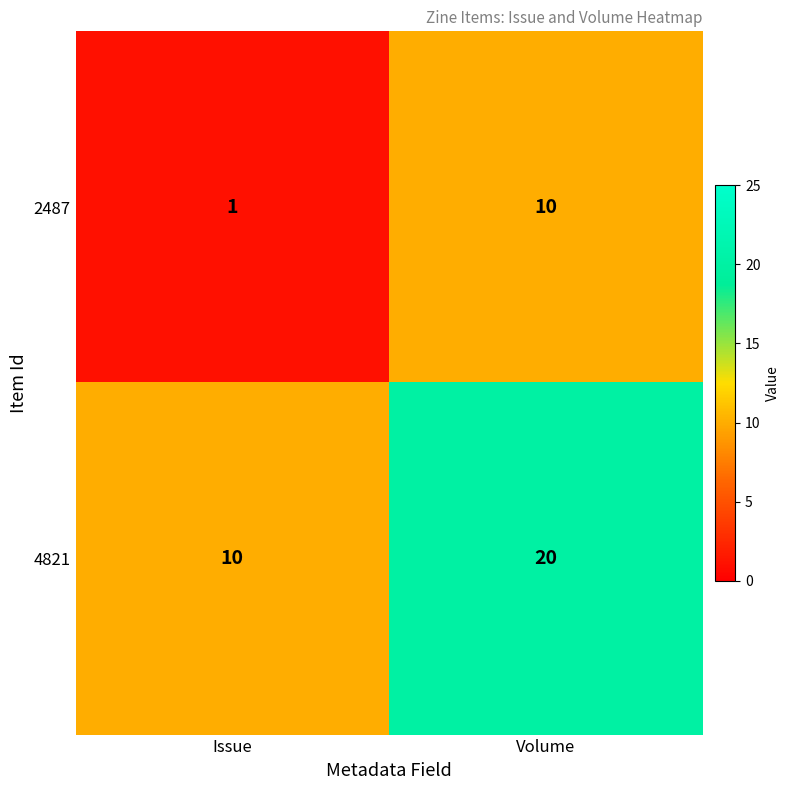

What is the sum of the 2487 values at Volume and Issue?

11